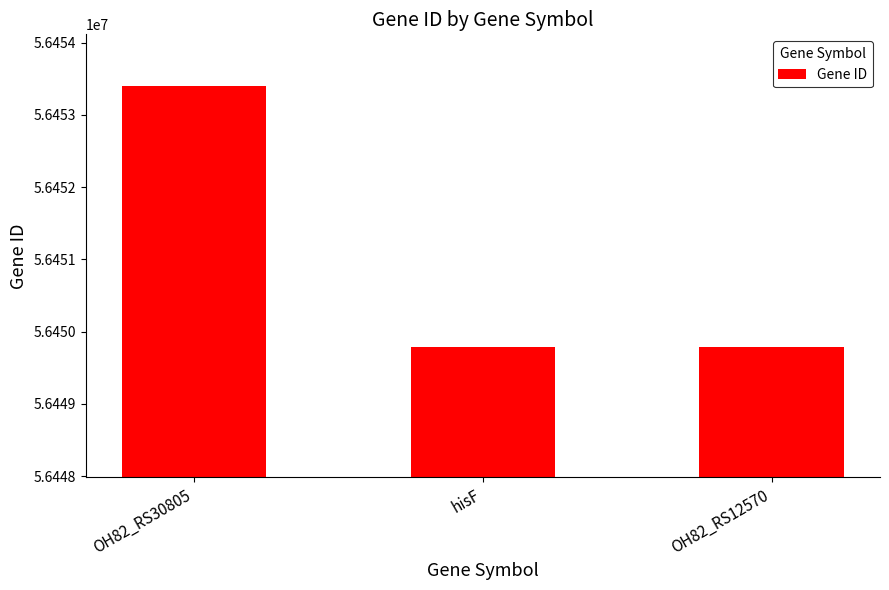

What position from the right is OH82_RS30805?

3